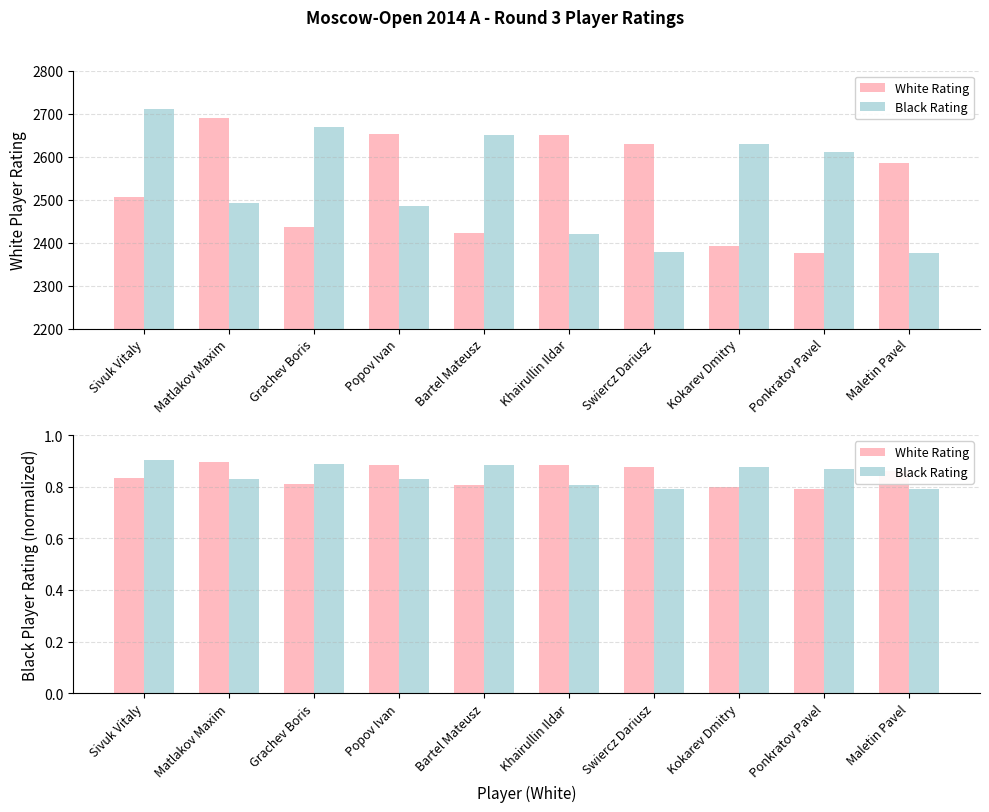

Rank the series by their average value, from lowest to highest.

White Rating, Black Rating